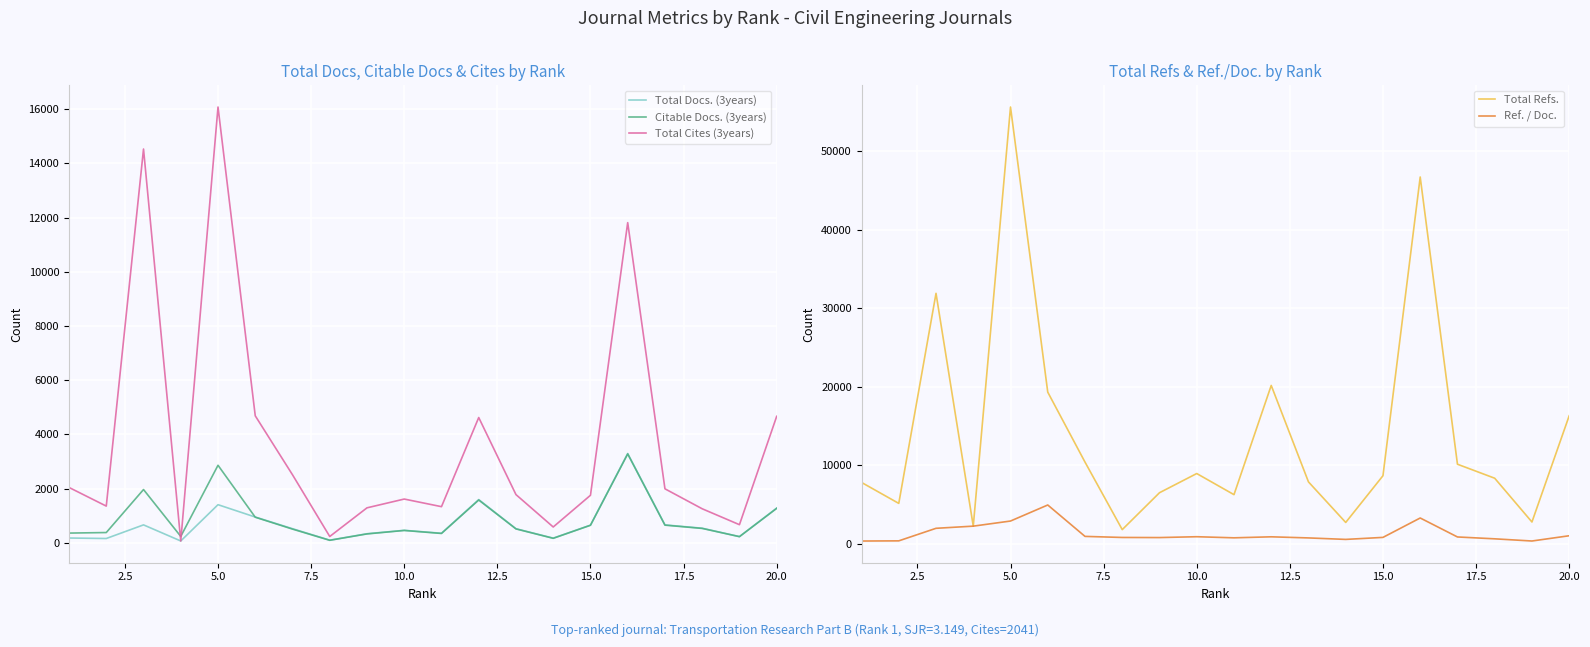

True or false: Total Cites (3years) has more than 2 interior local peaks.

True